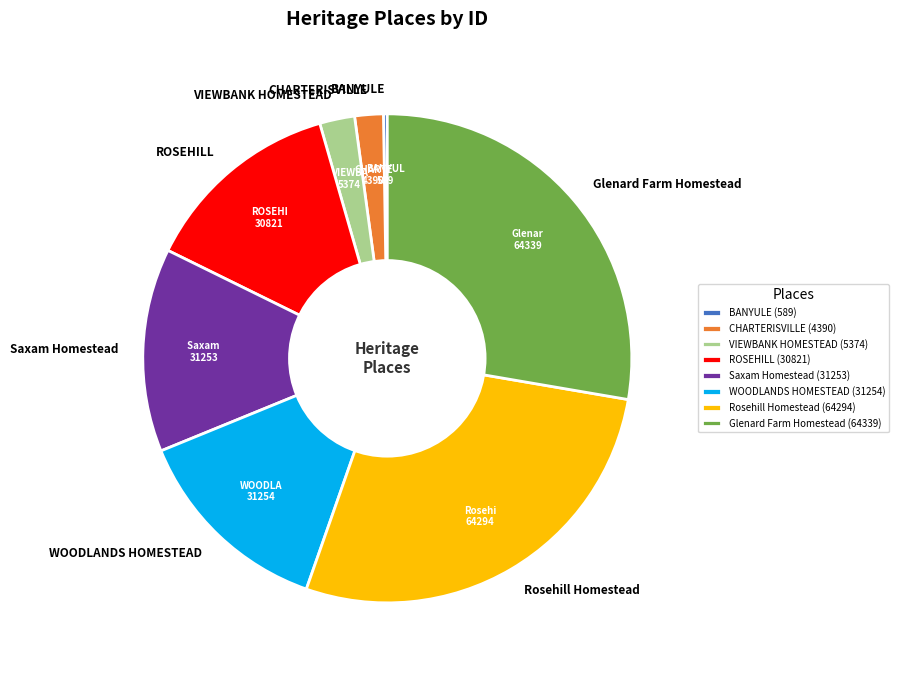

Is it true that WOODLANDS HOMESTEAD is 13% of the pie?

True